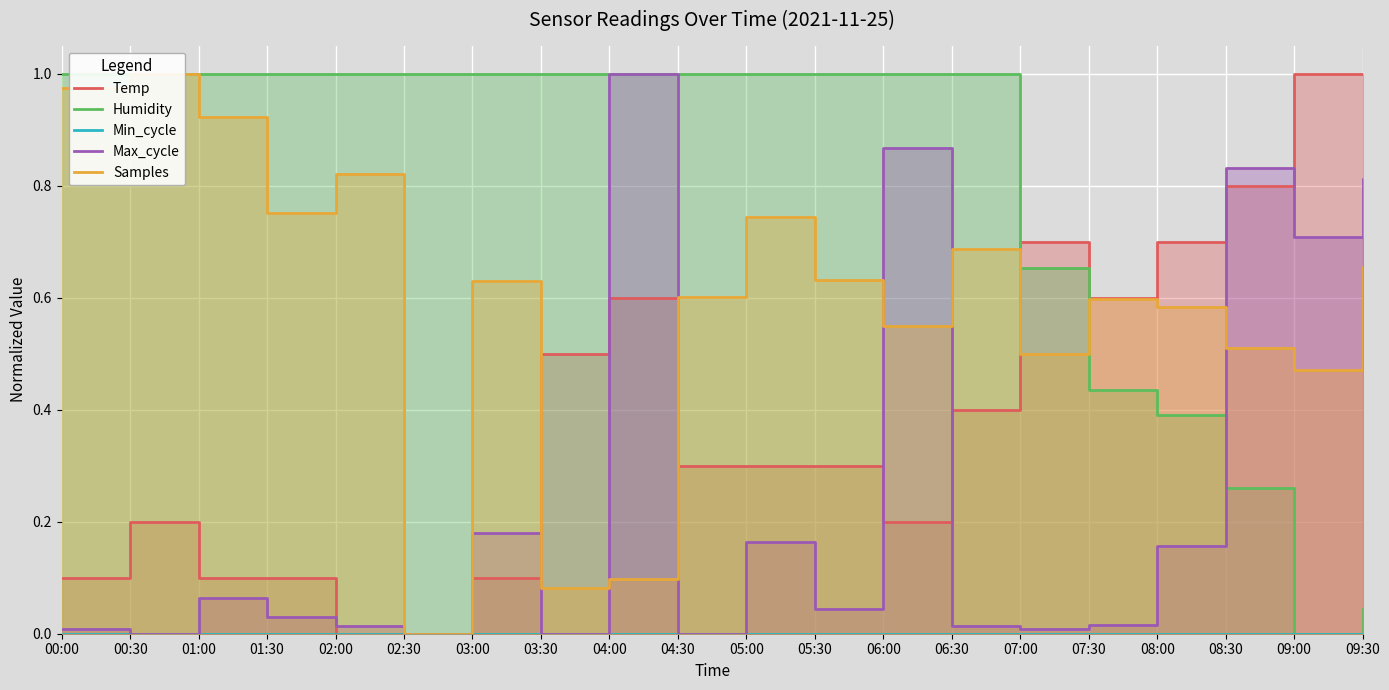

Where is the first local minimum for Max_cycle?

00:30